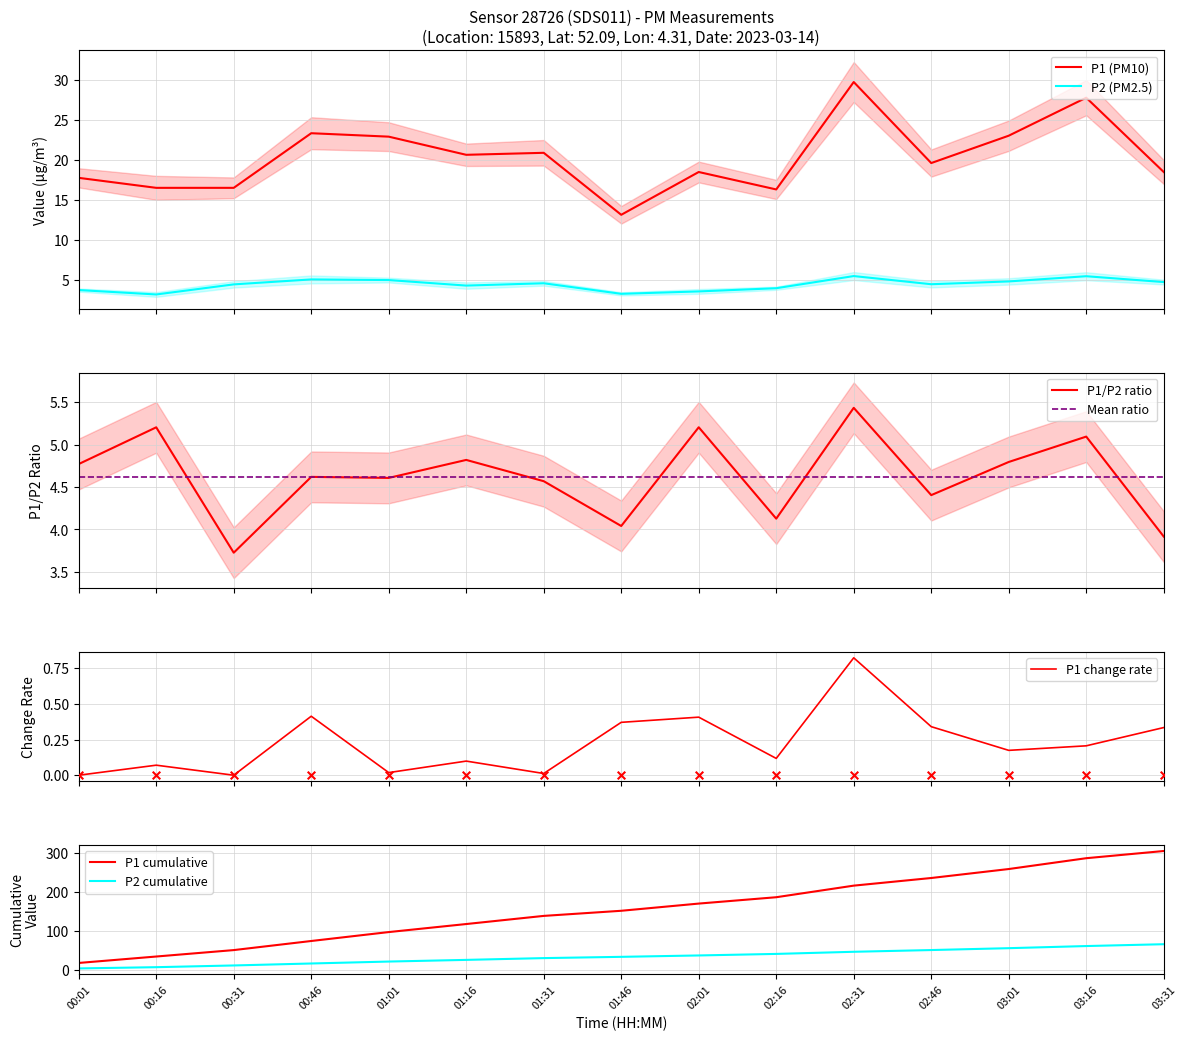

What is the total value across all series at 00:46?

28.4